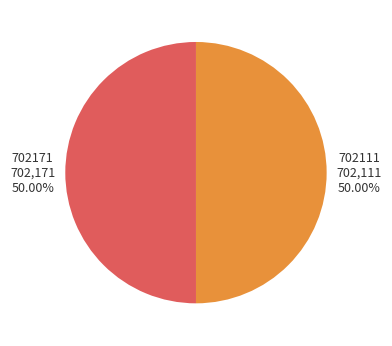

To the nearest percent, what percentage of the pie is 702111?

50%